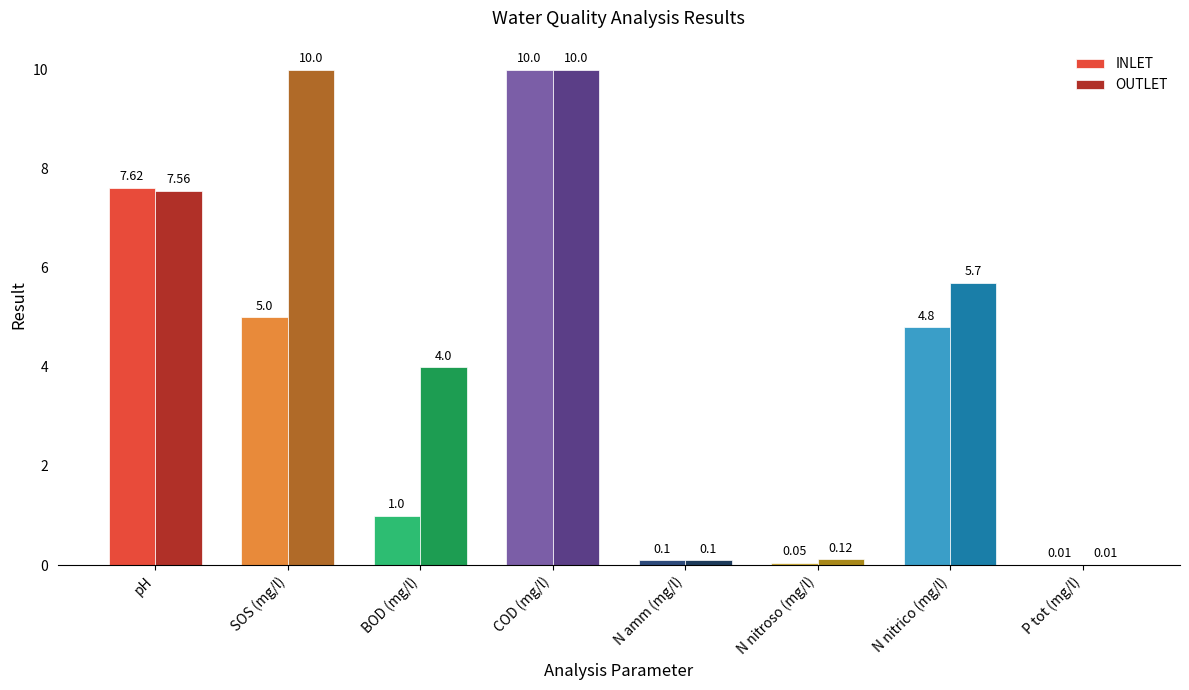

What is the sum of all OUTLET values?

37.5